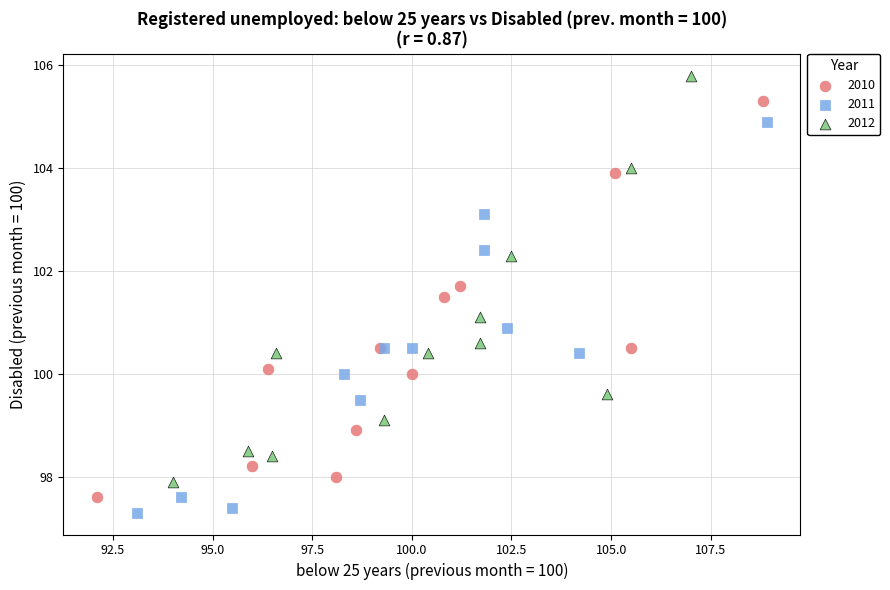

Which series reaches the maximum Y coordinate?

2012